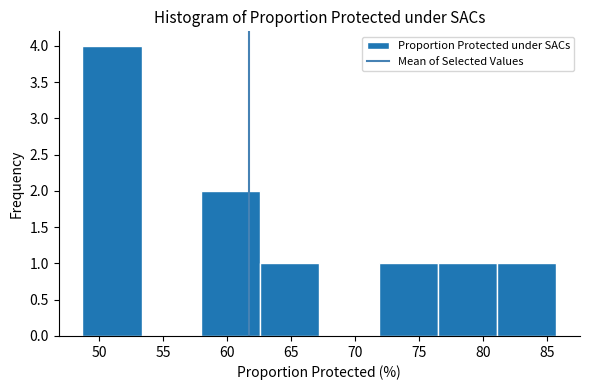

Which range on the x-axis has the tallest bar?

48.5 to 53.5